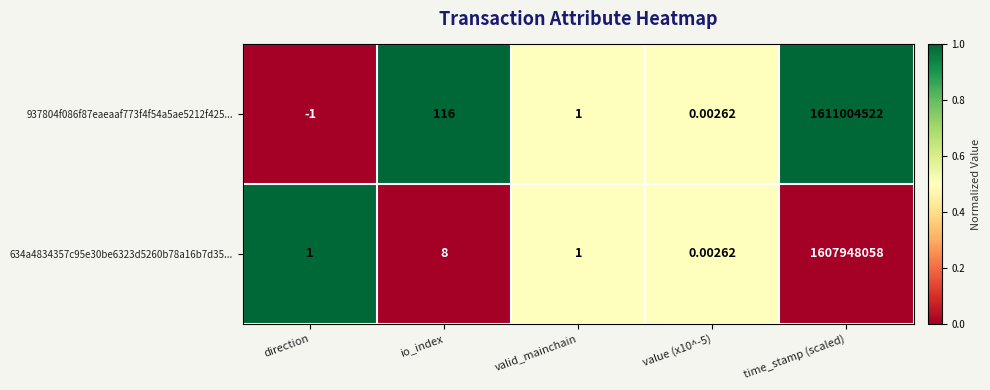

What is the greatest value displayed?

1611004522.0